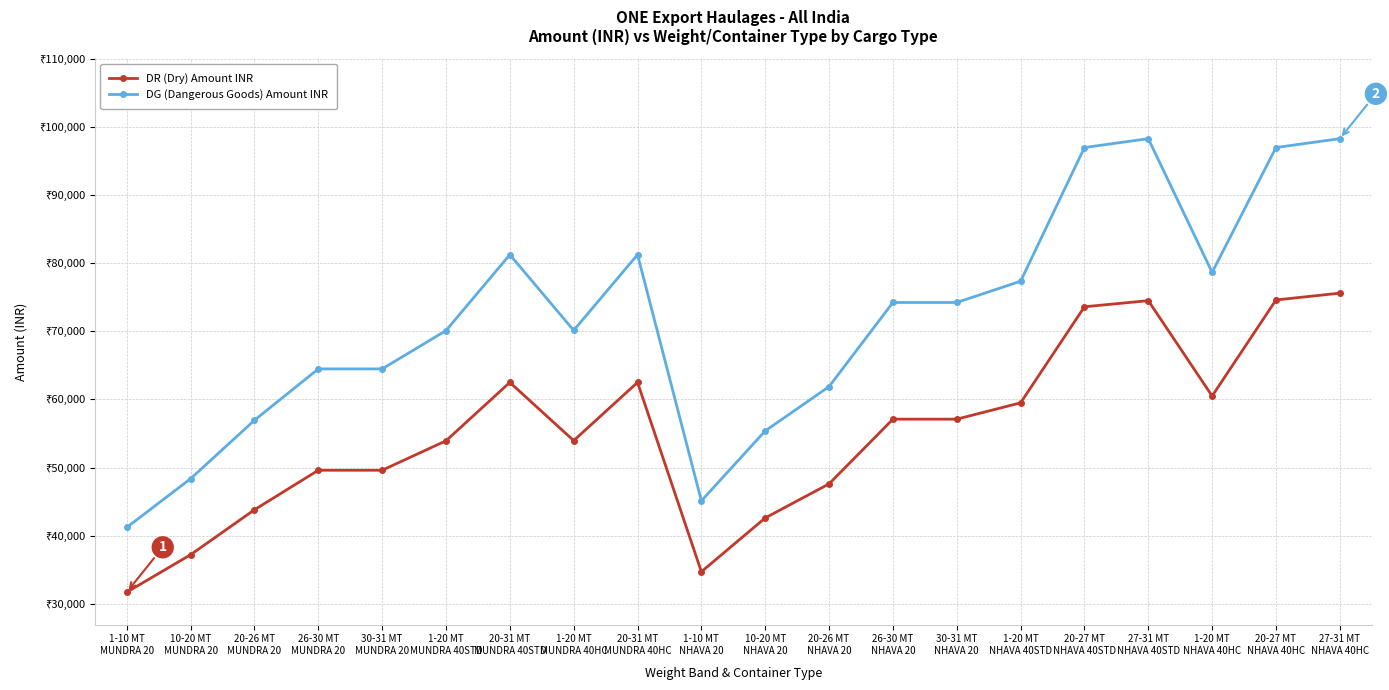

True or false: DG (Dangerous Goods) Amount INR and DR (Dry) Amount INR cross at least once.

False